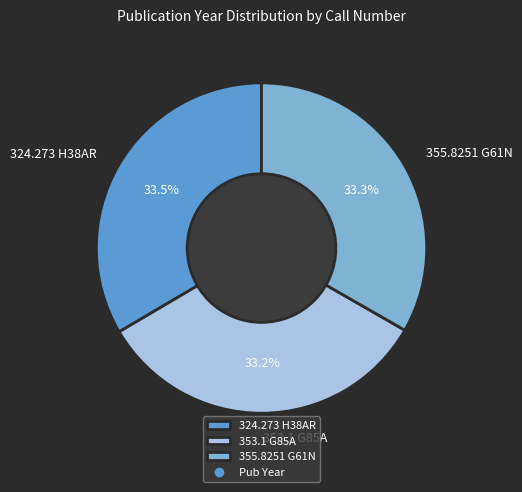

Does any single category account for the majority?

No